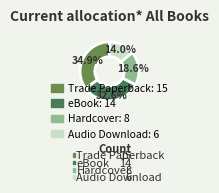

How many slices are in this pie chart?

4